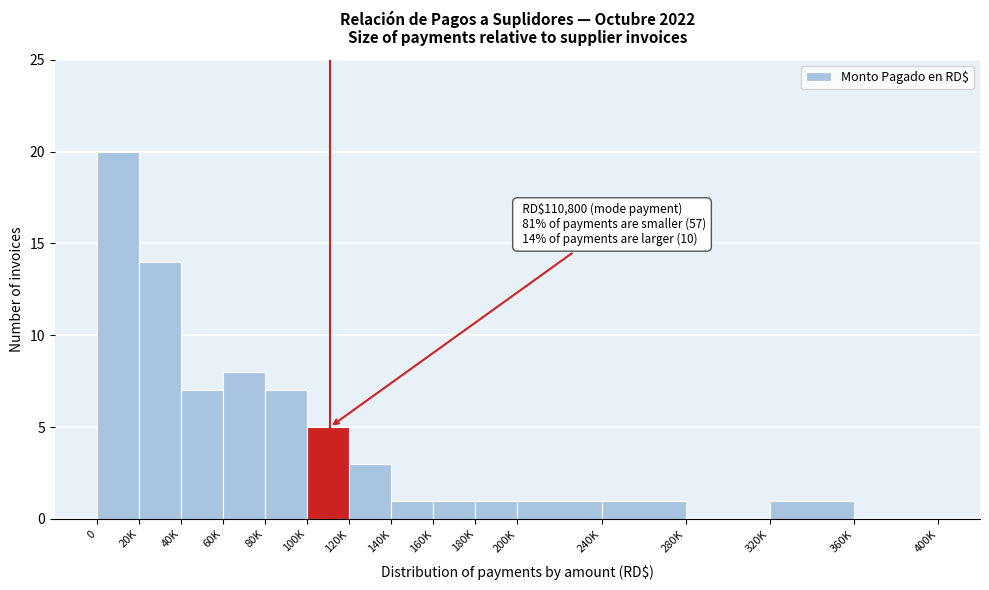

Reading right to left, transcribe all the data shown in this chart.

360K=0	320K=1	280K=0	240K=1	200K=1	180K=1	160K=1	140K=1	120K=3	100K=5	80K=7	60K=8	40K=7	20K=14	0=20